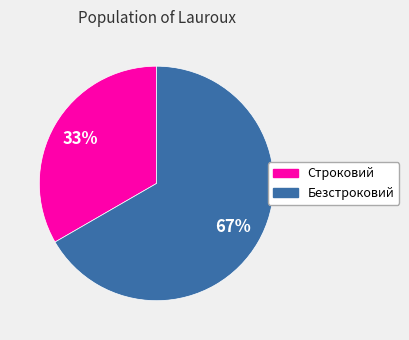

To the nearest percent, what is the average slice percentage?

50%